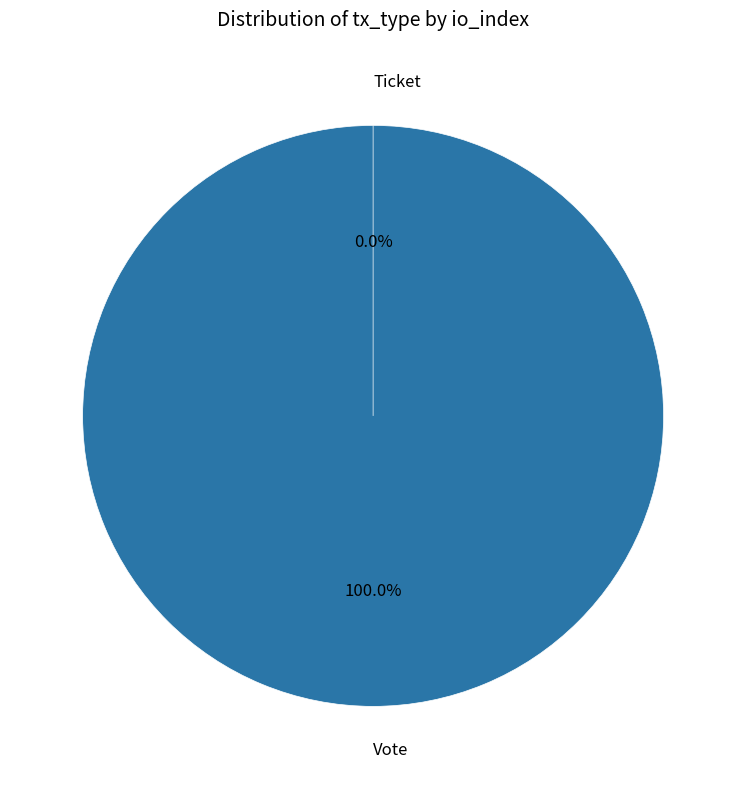

Rank the categories by value from highest to lowest.

Vote, Ticket